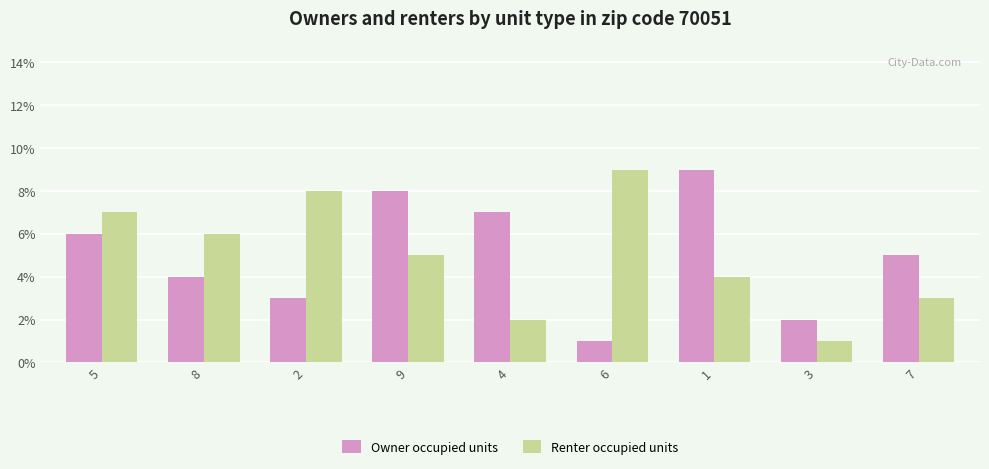

The value of Renter occupied units at 5 is 7. True or false?

True